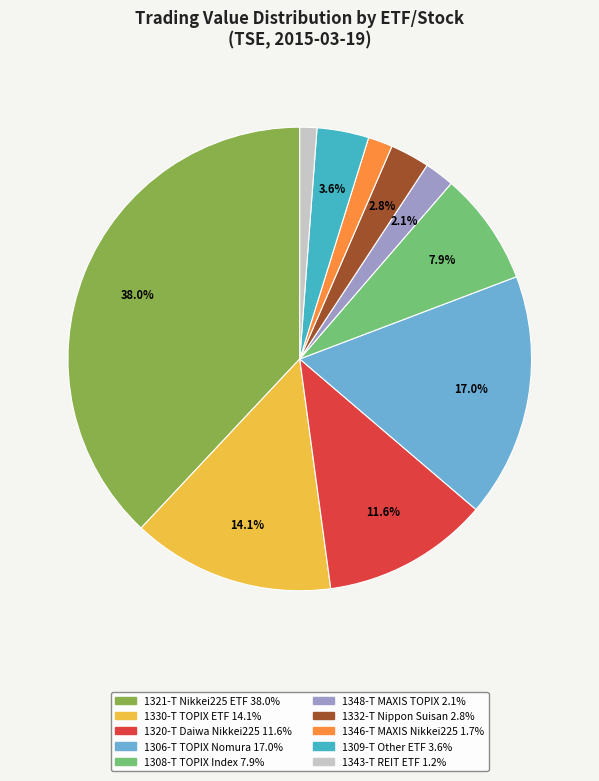

Is there a majority slice in this chart?

No